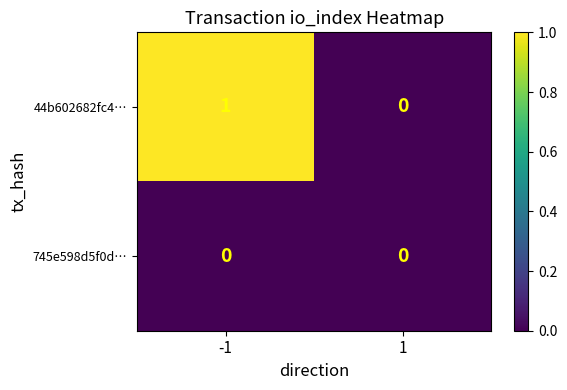

Rank the series by their maximum value, from highest to lowest.

44b602682fc4…, 745e598d5f0d…